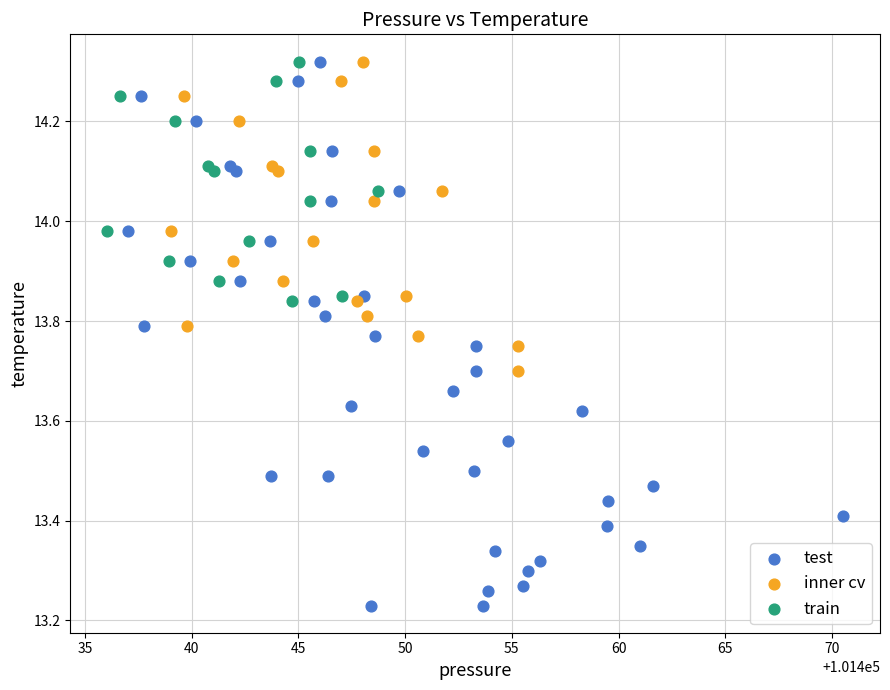

Which series has the widest spread of Y values?

test